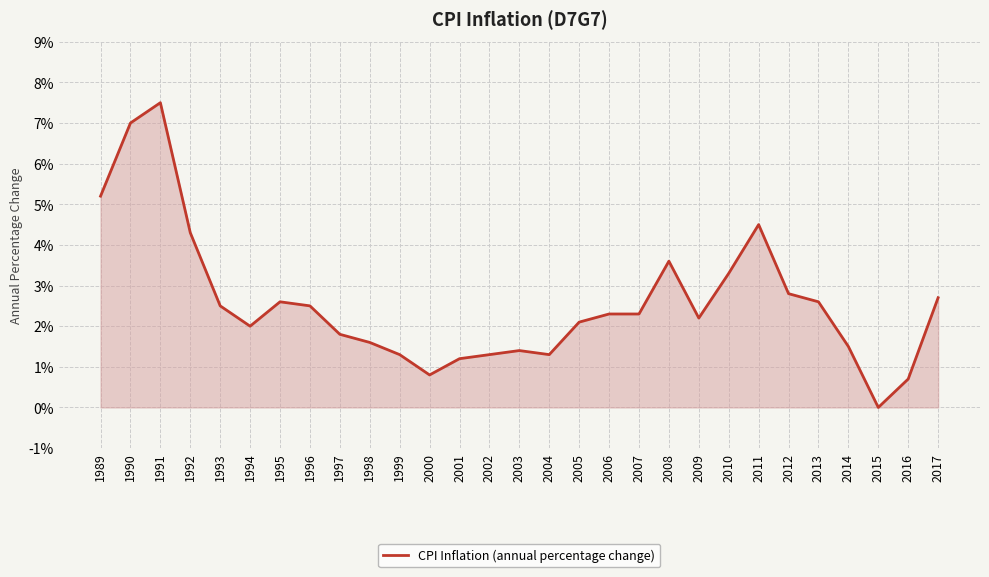

True or false: there are more than 0 points higher than both neighbors.

True